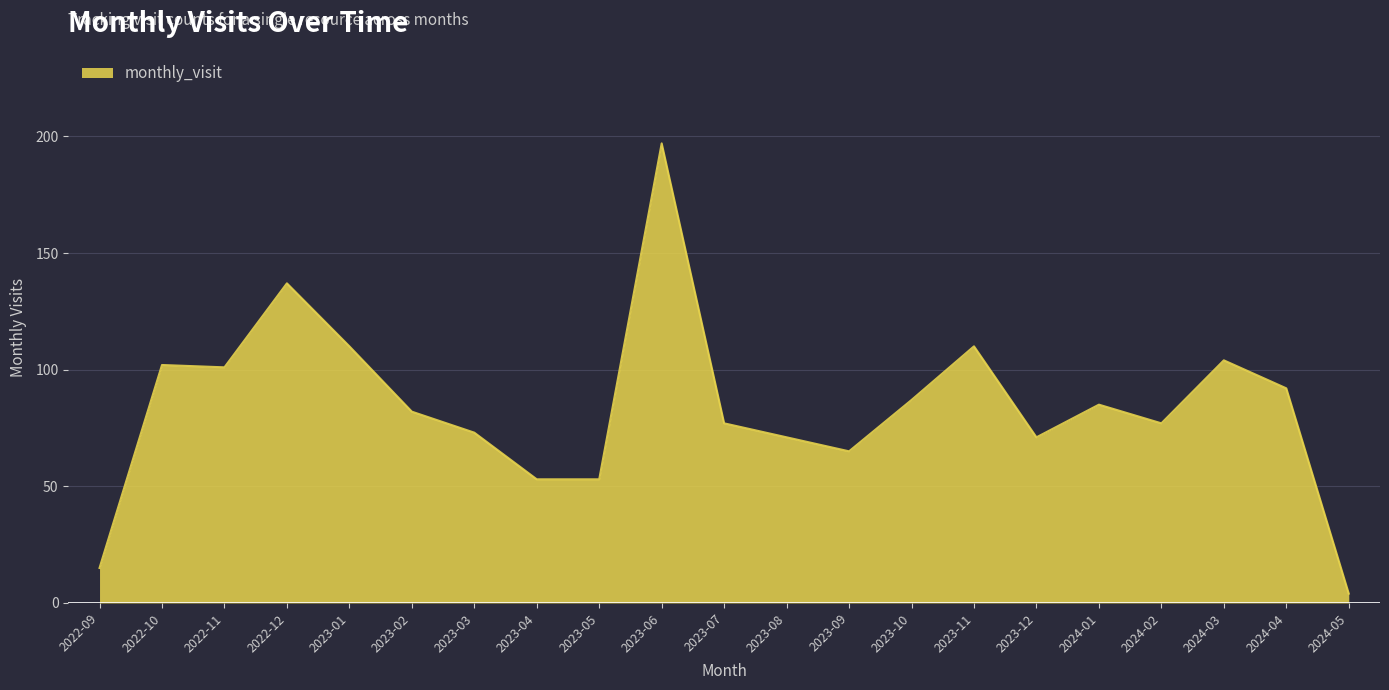

Which label corresponds to the largest value in the chart?

2023-06